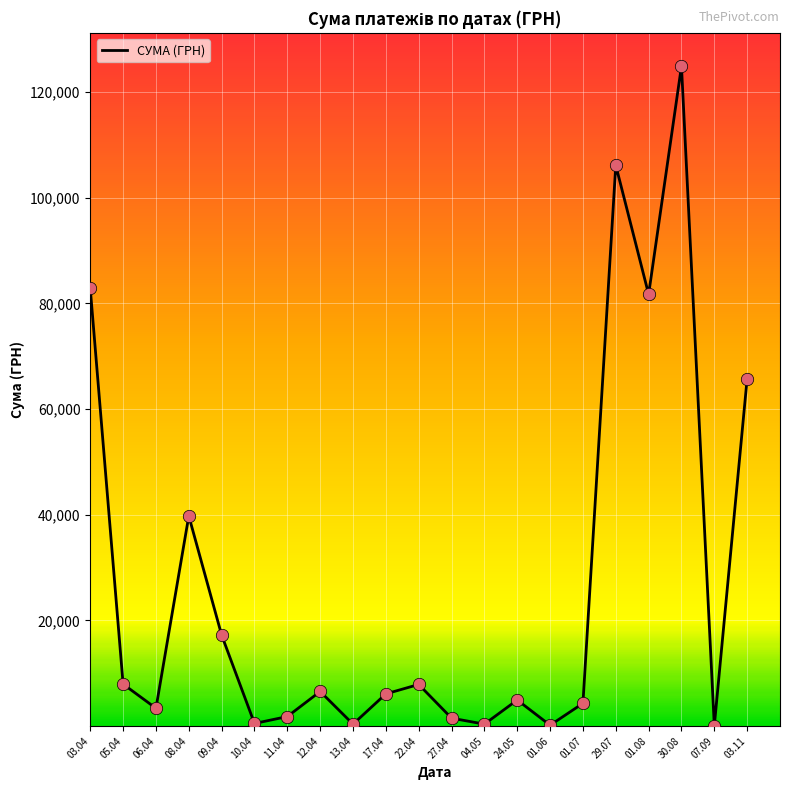

Which has a higher value, 11.04 or 07.09?

11.04